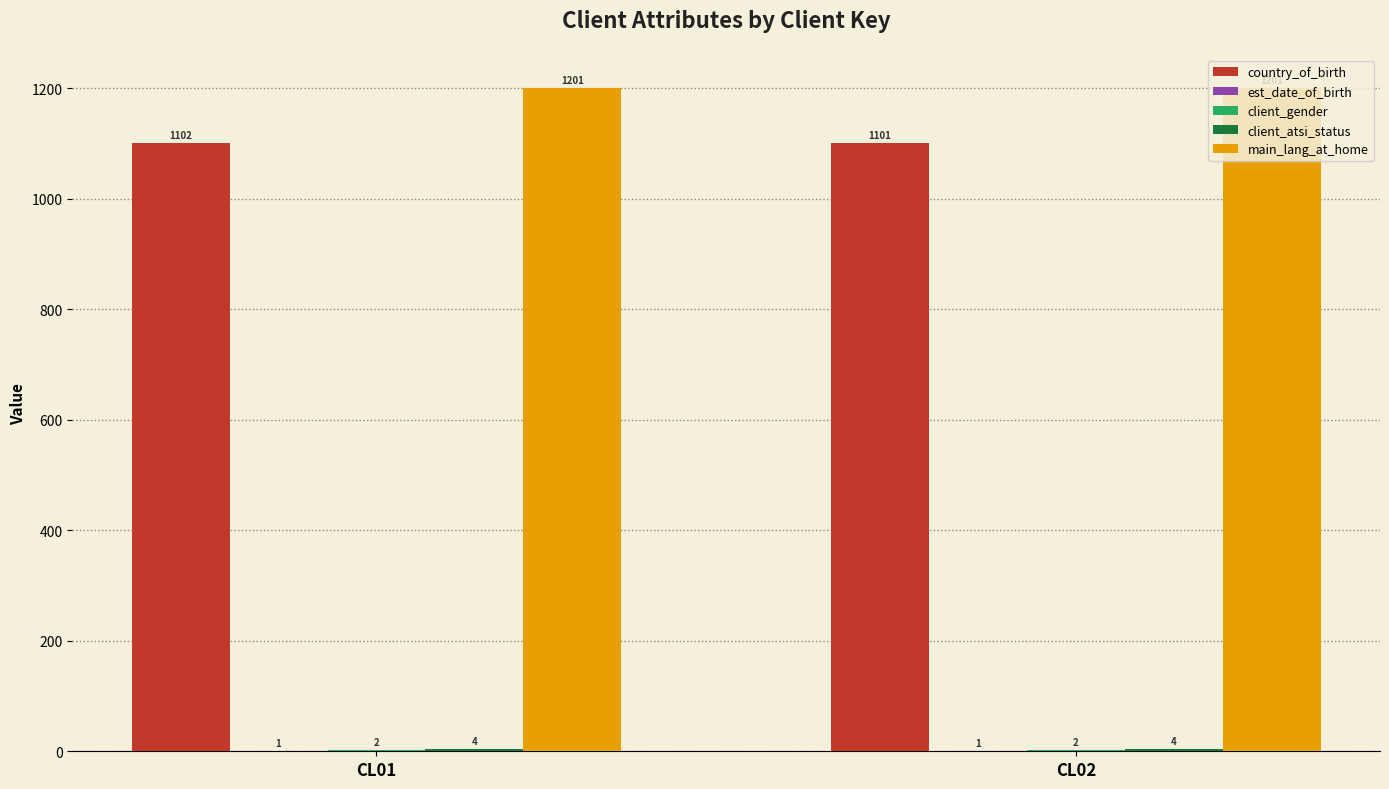

Are the bars horizontal?

No